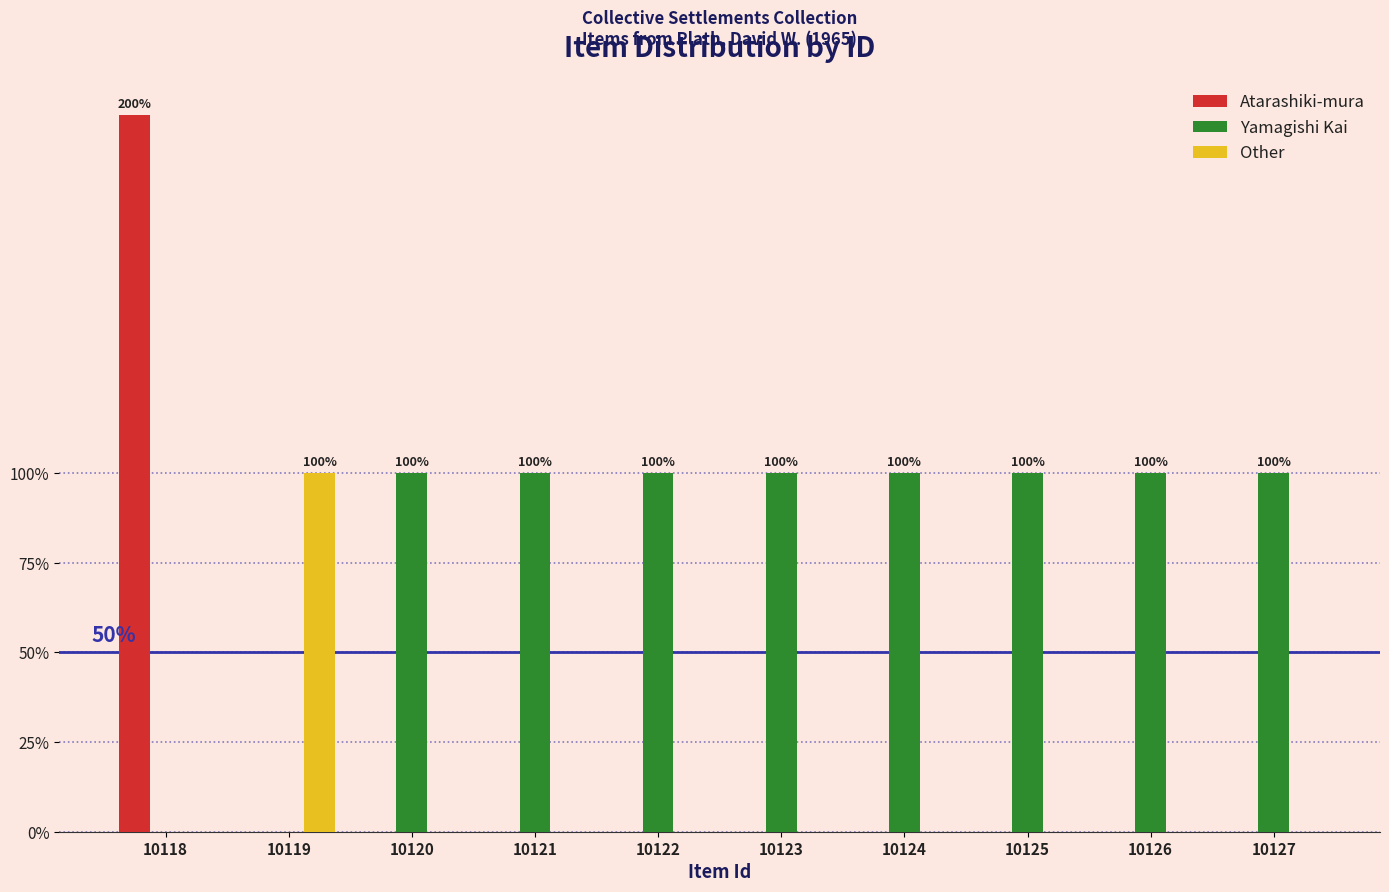

What are all the series names shown in the legend?

Atarashiki-mura, Yamagishi Kai, Other